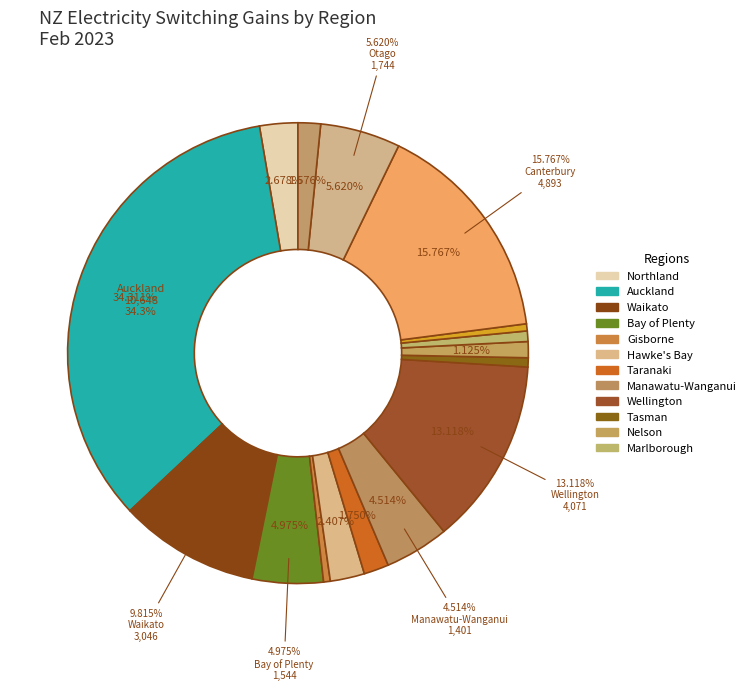

What is the change in value from Marlborough to West Coast?

-75